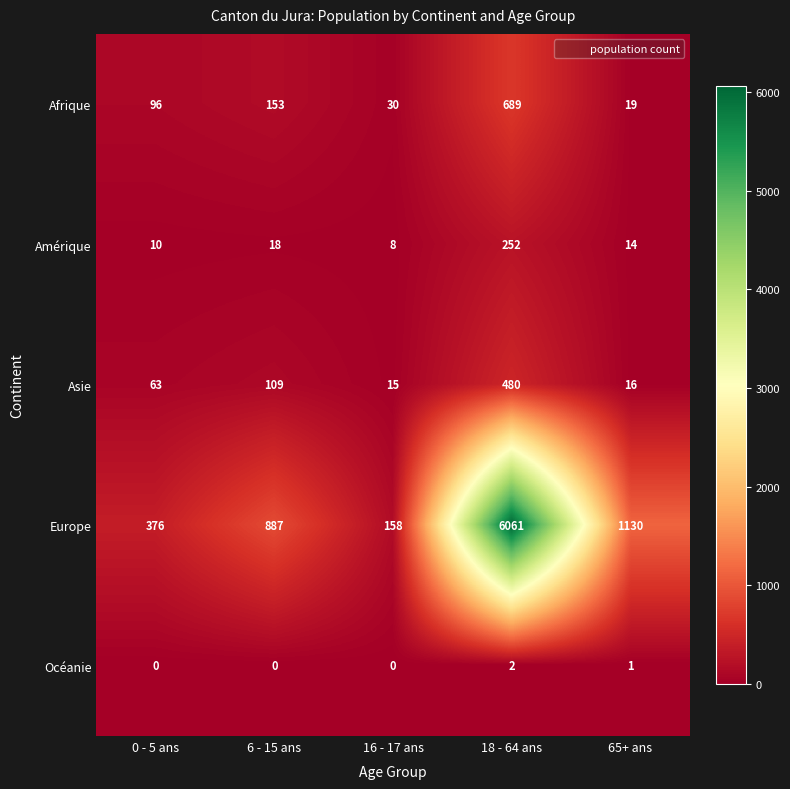

Reading left to right, what are all the values shown in this chart?

Afrique: 96	153	30	689	19
Amérique: 10	18	8	252	14
Asie: 63	109	15	480	16
Europe: 376	887	158	6061	1130
Océanie: 0	0	0	2	1